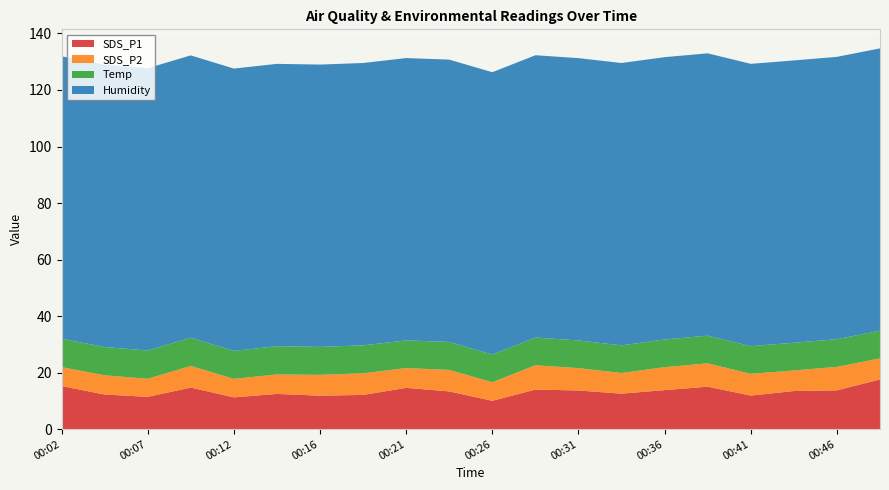

Reading left to right, transcribe all the data shown in this chart.

SDS_P1: 15.2	12.2	11.4	14.7	11.2	12.4	11.8	12.1	14.6	13.3	10.0	14.0	13.7	12.6	13.8	15.0	11.9	13.5	13.7	17.6
SDS_P2: 6.7	6.8	6.4	7.7	6.5	6.9	7.3	7.7	7.0	7.6	6.6	8.6	7.9	7.3	8.1	8.2	7.7	7.3	8.3	7.5
Temp: 10.1	10.0	10.0	10.0	9.9	10.0	9.9	9.9	9.8	9.9	9.8	9.8	9.8	9.8	9.8	9.8	9.8	9.8	9.8	9.8
Humidity: 99.9	99.9	99.9	99.9	99.9	99.9	99.9	99.9	99.9	99.9	99.9	99.9	99.9	99.9	99.9	99.9	99.9	99.9	99.9	99.9